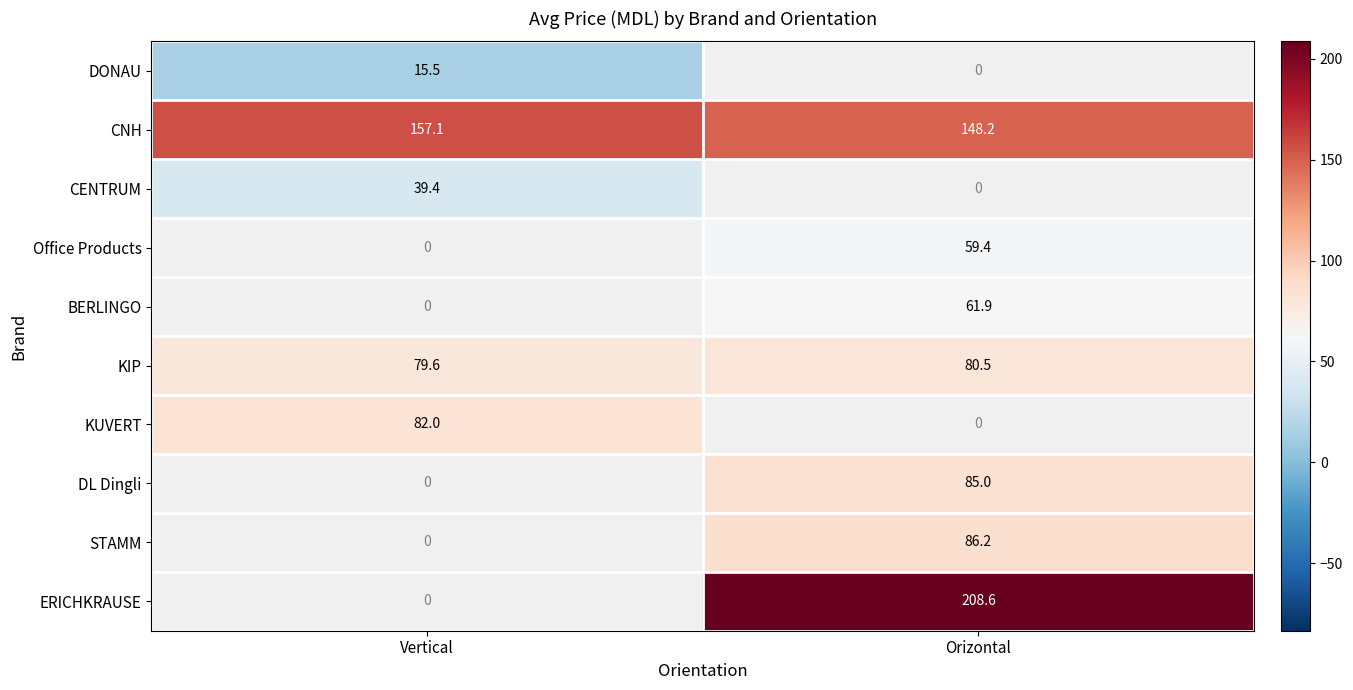

At which label does KIP reach its peak?

Orizontal